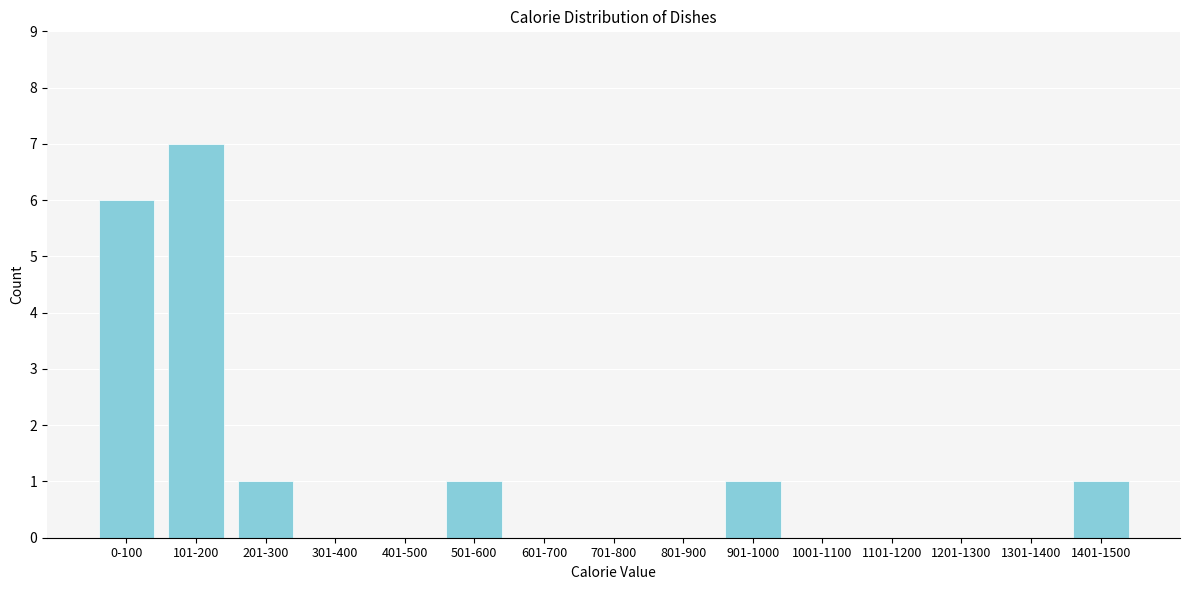

Reading left to right, extract all data points from this chart.

0-100=6	101-200=7	201-300=1	301-400=0	401-500=0	501-600=1	601-700=0	701-800=0	801-900=0	901-1000=1	1001-1100=0	1101-1200=0	1201-1300=0	1301-1400=0	1401-1500=1